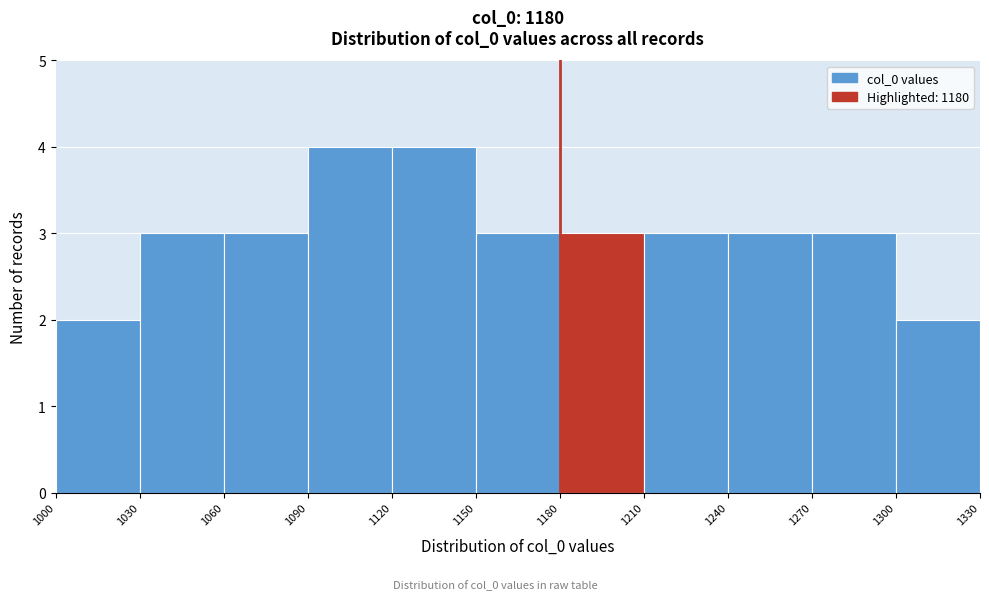

Reading left to right, transcribe this chart: for each bar, give the range it covers on the x-axis and its height. The values are not printed on the chart, so give them approximately, as read against the axis.

1000 to 1030: 2
1030 to 1060: 3
1060 to 1090: 3
1090 to 1120: 4
1120 to 1150: 4
1150 to 1180: 3
1180 to 1210: 3
1210 to 1240: 3
1240 to 1270: 3
1270 to 1300: 3
1300 to 1330: 2